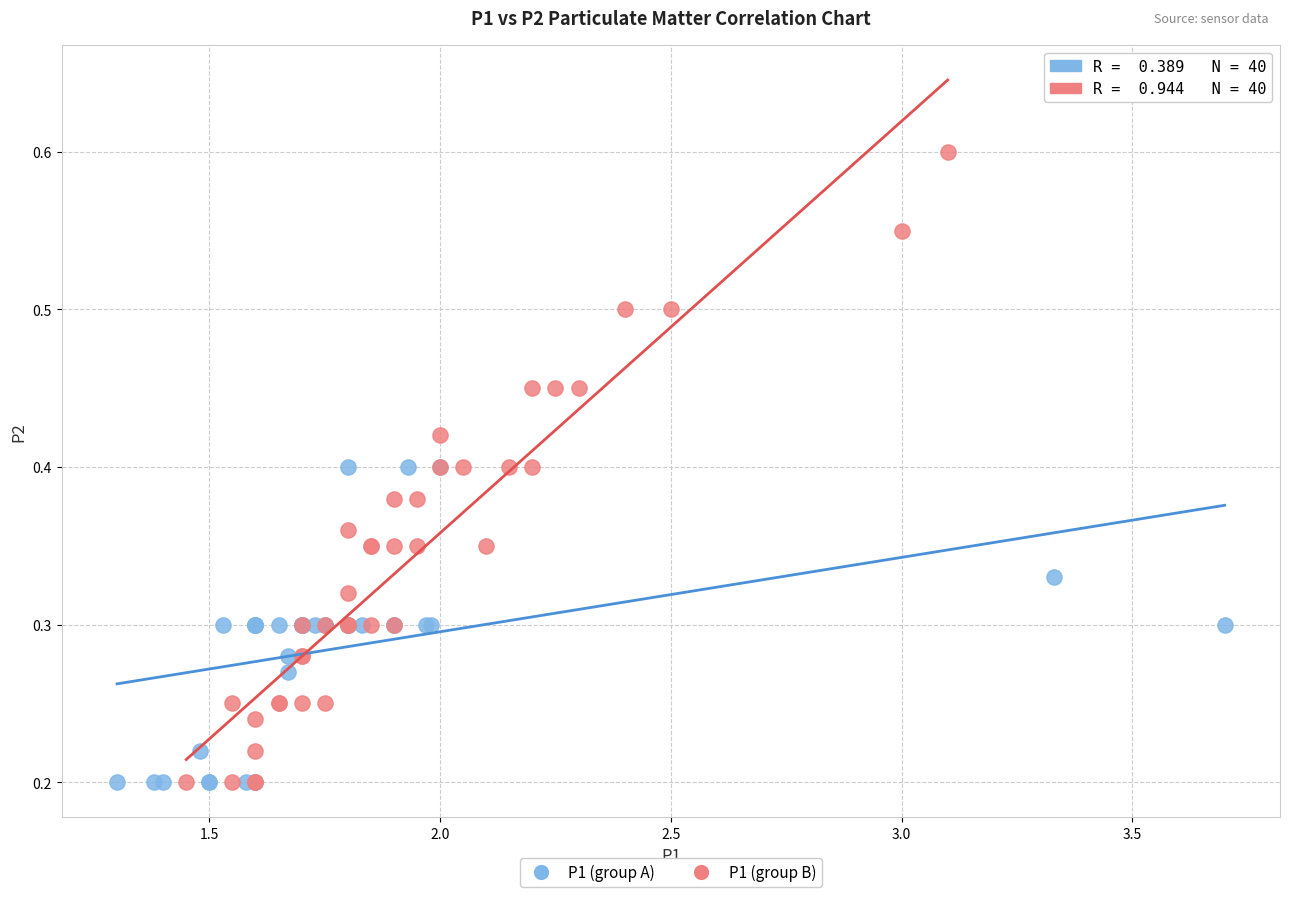

Which series has the largest Y range (max minus min)?

P1 (group B)